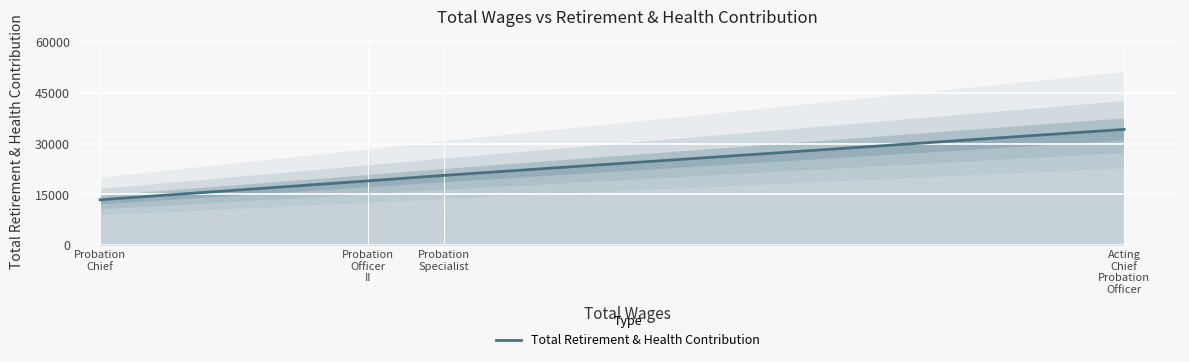

The chart shows a value of 34237 at Acting
Chief
Probation
Officer. True or false?

True